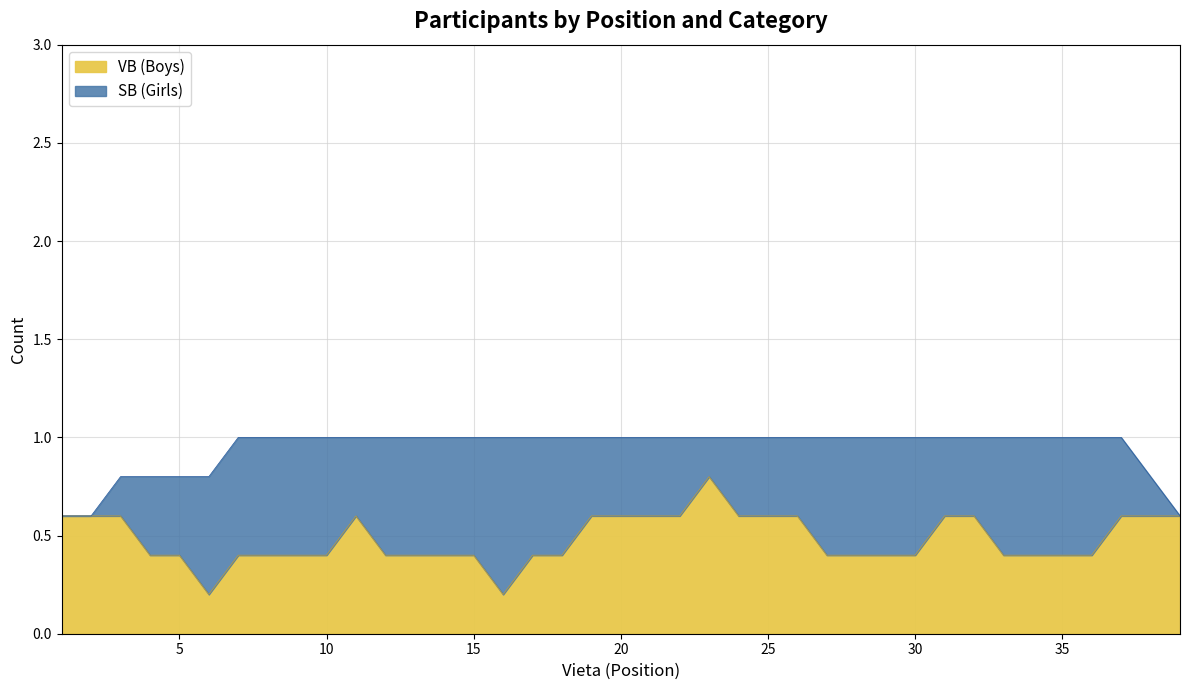

Rank the series by their average value, from highest to lowest.

VB (Boys), SB (Girls)